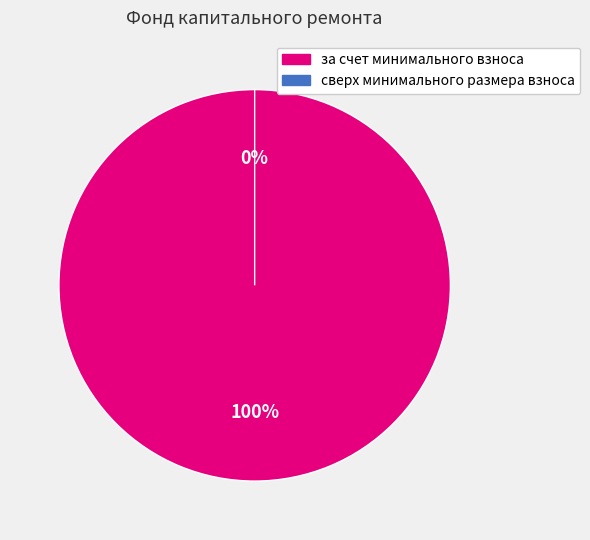

How many slices are in this pie chart?

2